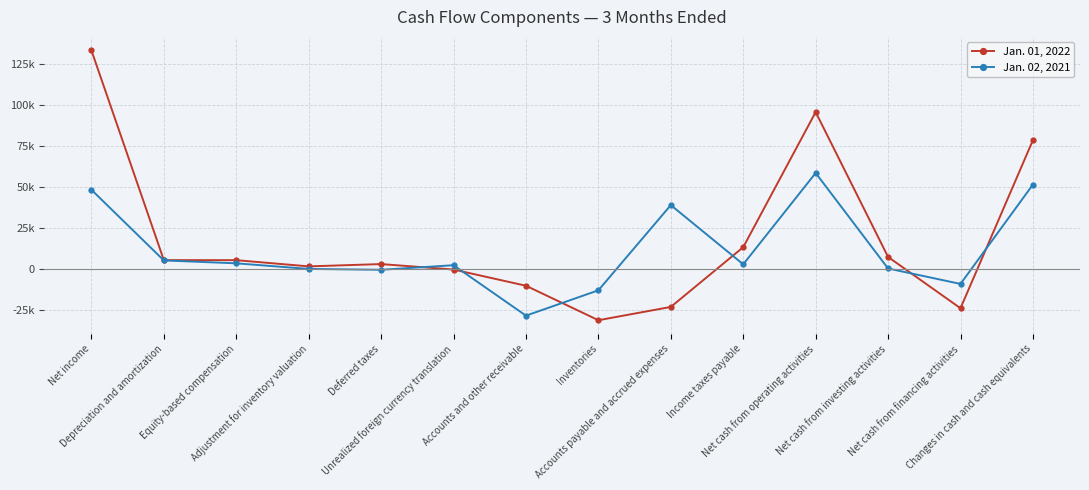

Rank the series by their average value, from lowest to highest.

Jan. 02, 2021, Jan. 01, 2022